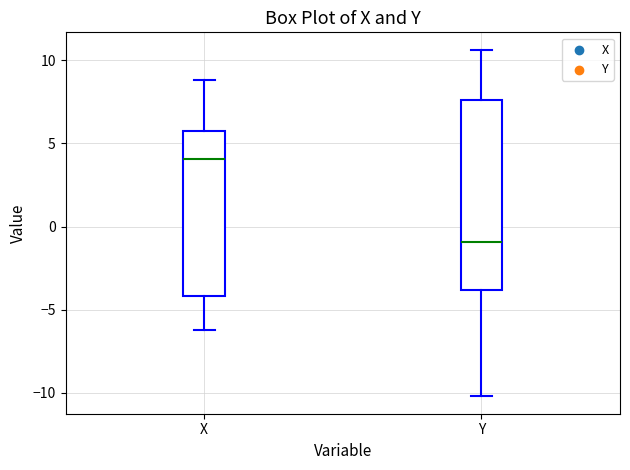

Which box's median line is the highest?

X